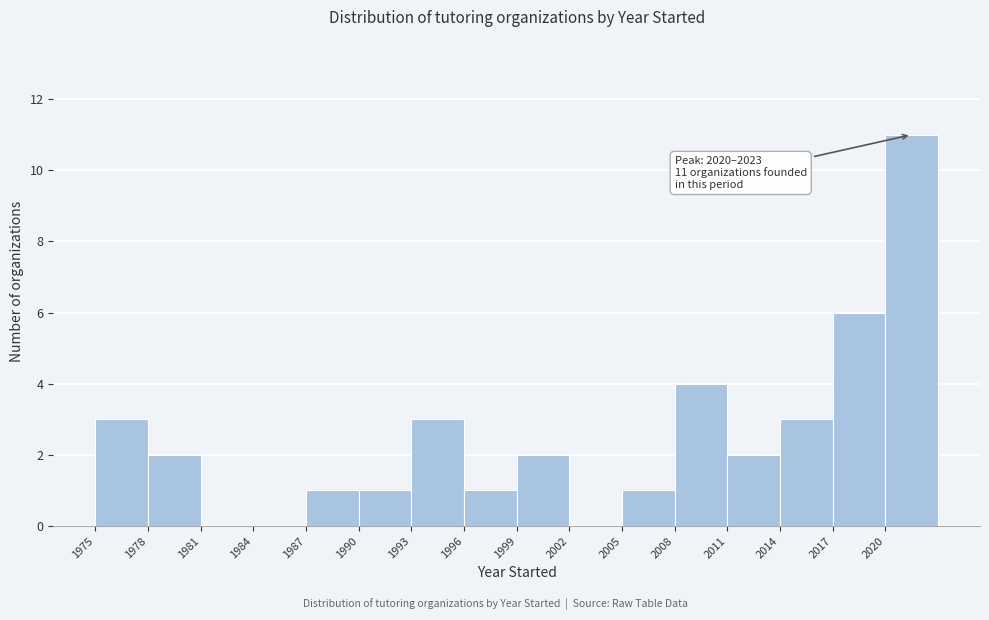

Over which range of the x-axis is the bar tallest?

2020 to 2023